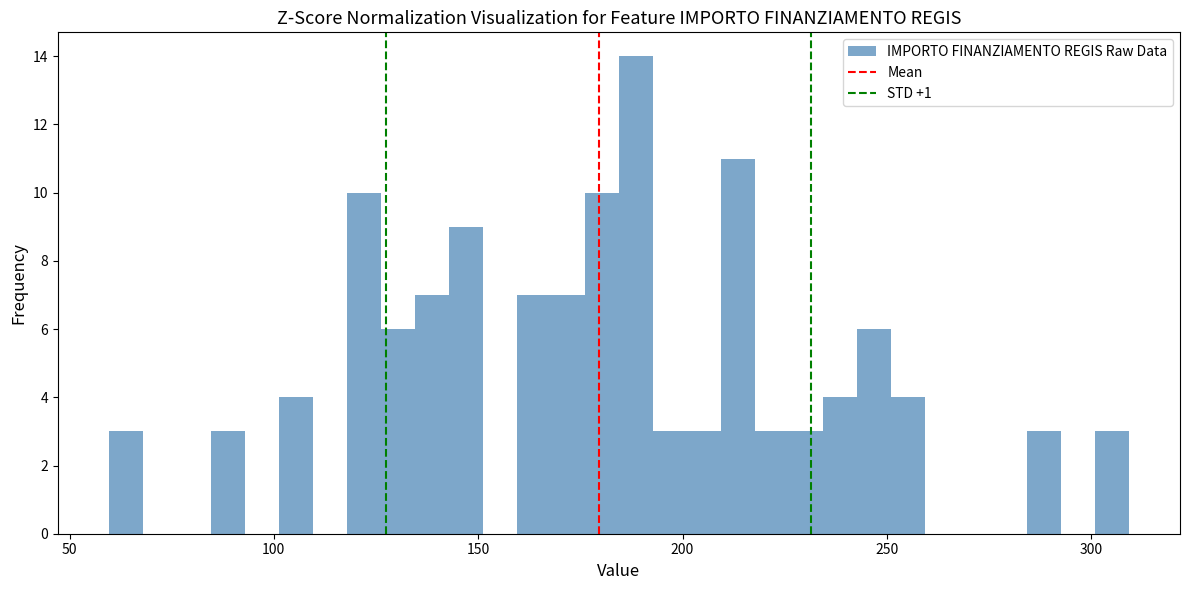

Around what value on the x-axis is the tallest bar? Give the approximate position of its centre, as read against the axis.

190